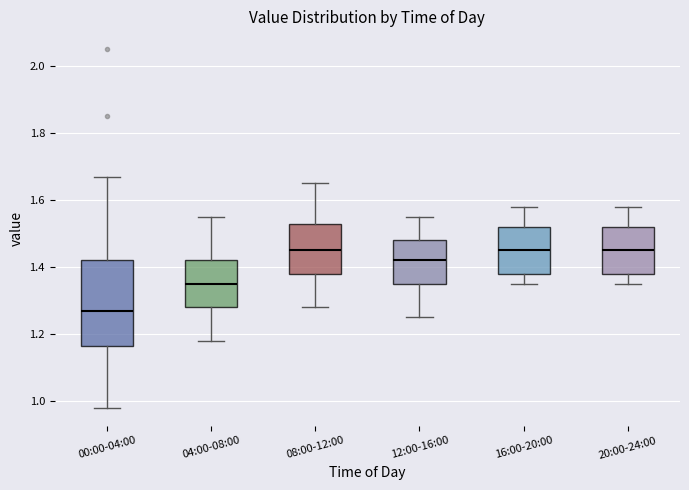

Which box is the tallest, from its lower edge to its upper edge?

00:00-04:00